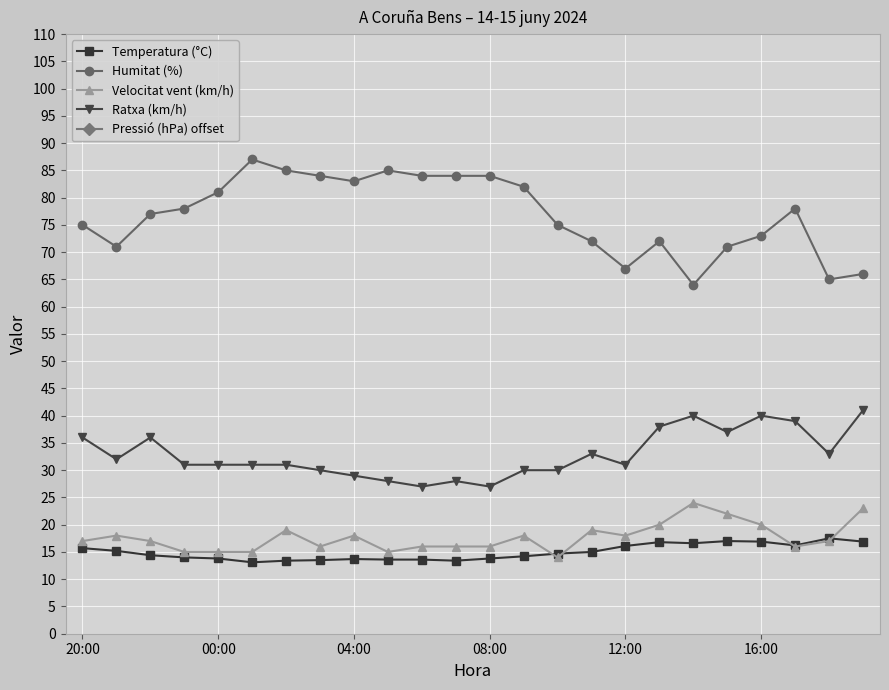

Is the value of Humitat (%) at 13 greater than the value of Temperatura (°C) at 9?

Yes